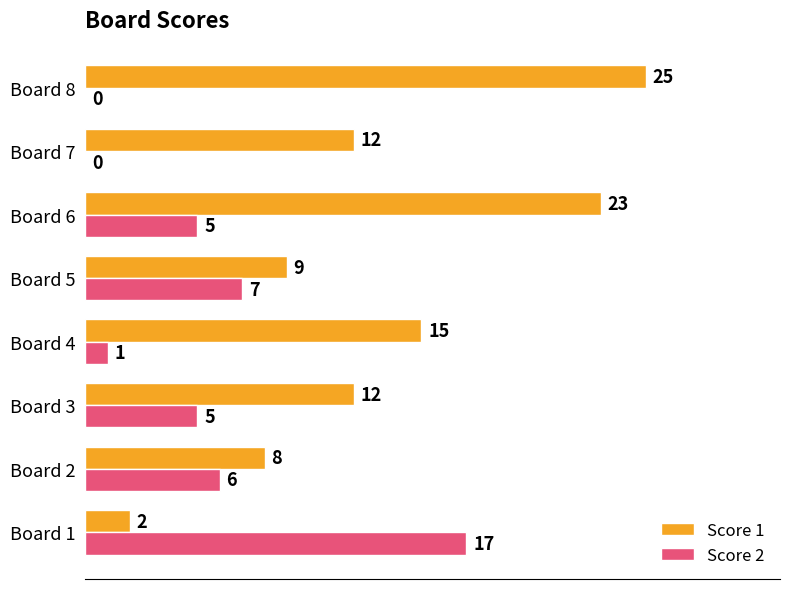

What is the maximum value shown in the chart?

25